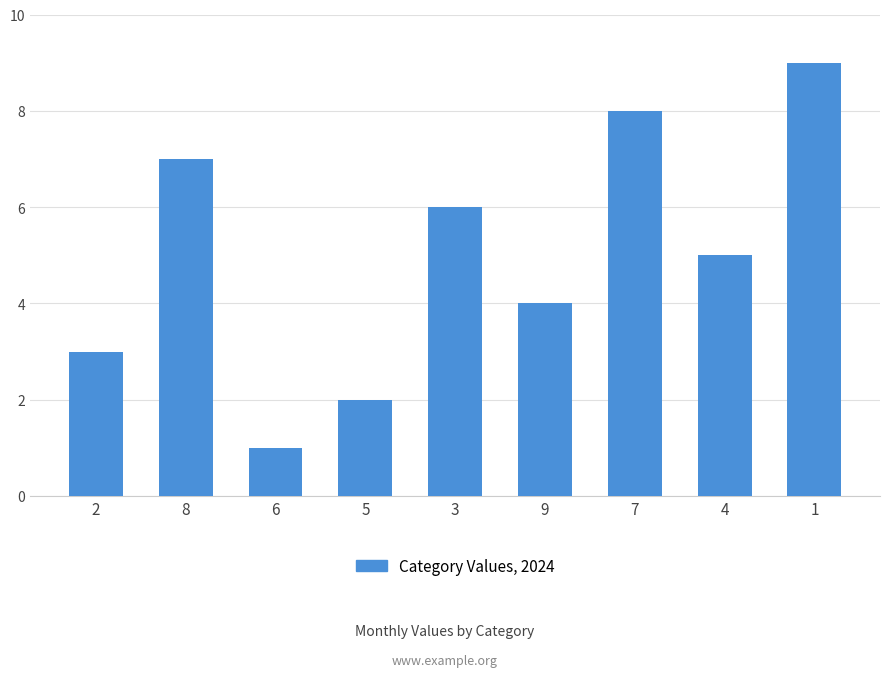

List the labels in order of value, largest first.

1, 7, 8, 3, 4, 9, 2, 5, 6